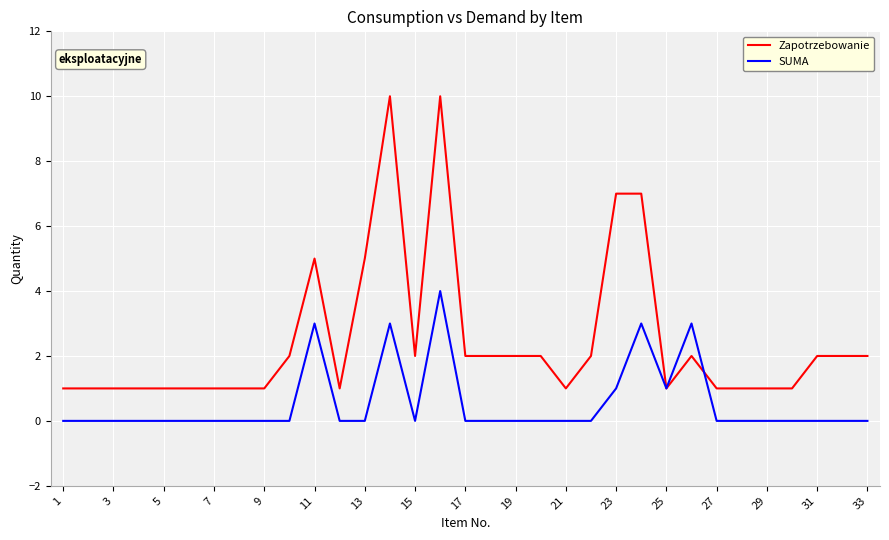

Does the chart display data point markers on the line(s)?

No